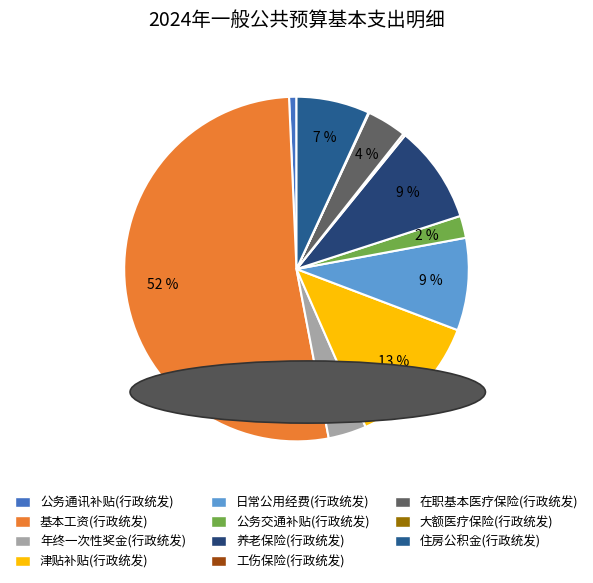

Between 大额医疗保险(行政统发) and 日常公用经费(行政统发), which is larger?

日常公用经费(行政统发)